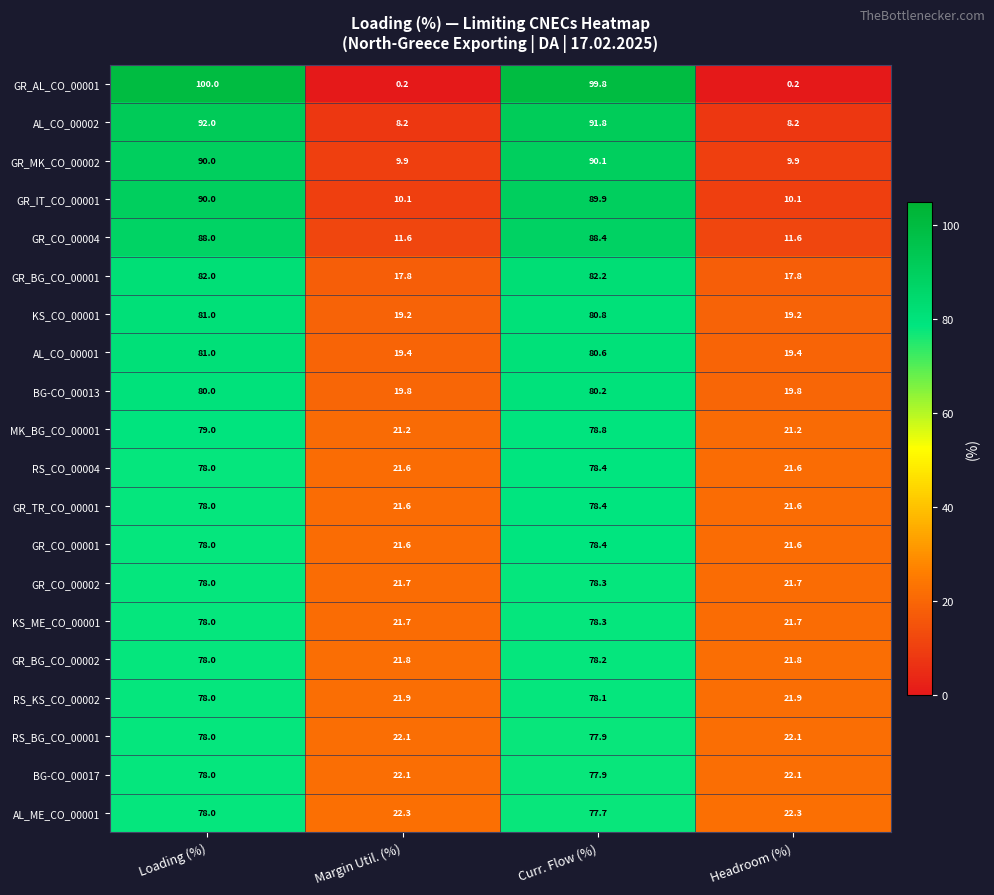

True or false: AL_CO_00002 has a value of 8.2 at Margin Util. (%).

True